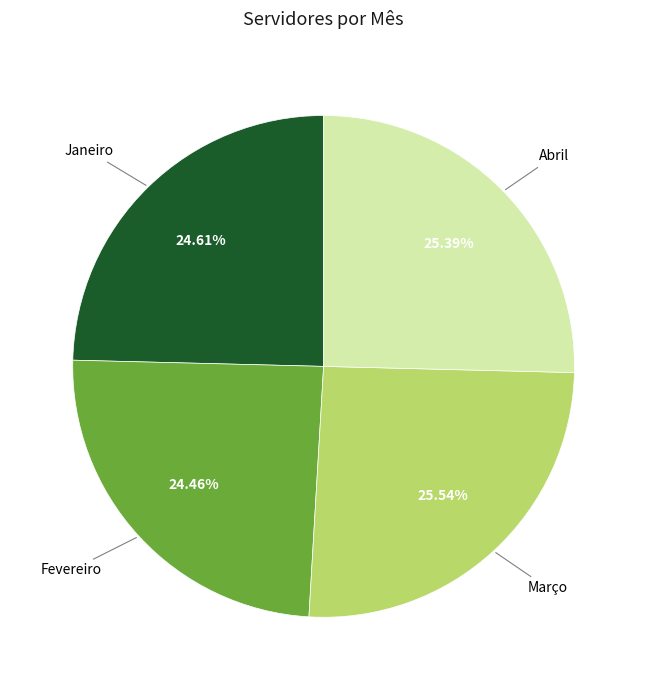

Is there a majority slice in this chart?

No